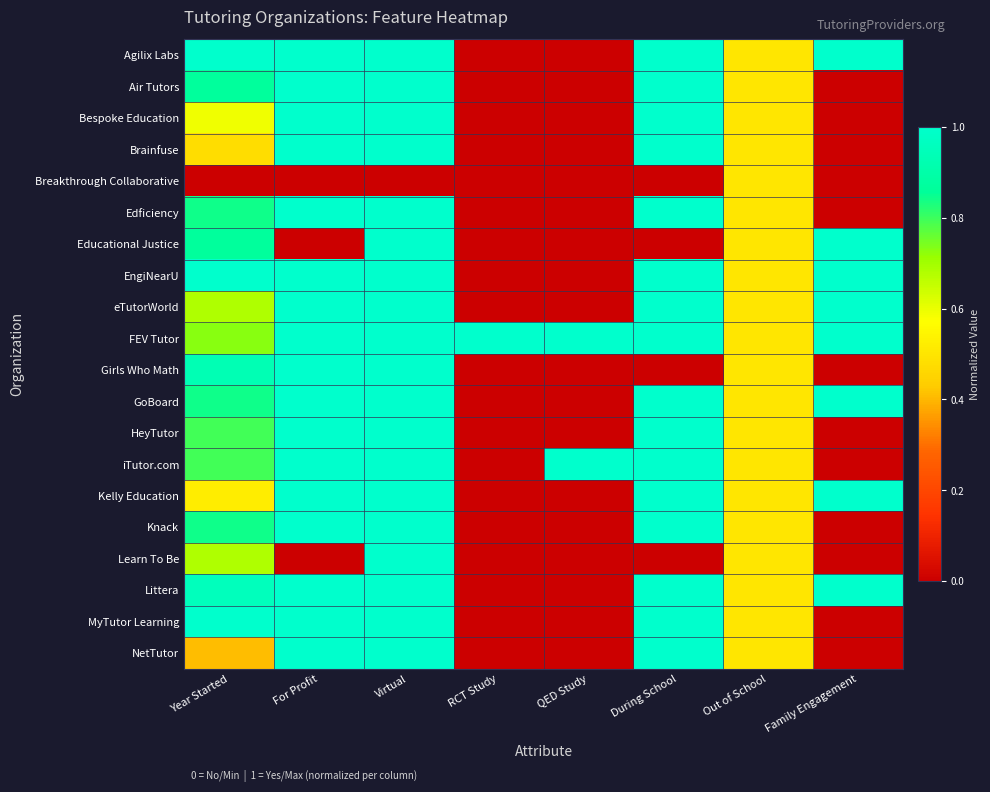

What is the difference between the highest and lowest values at QED Study?

1.0